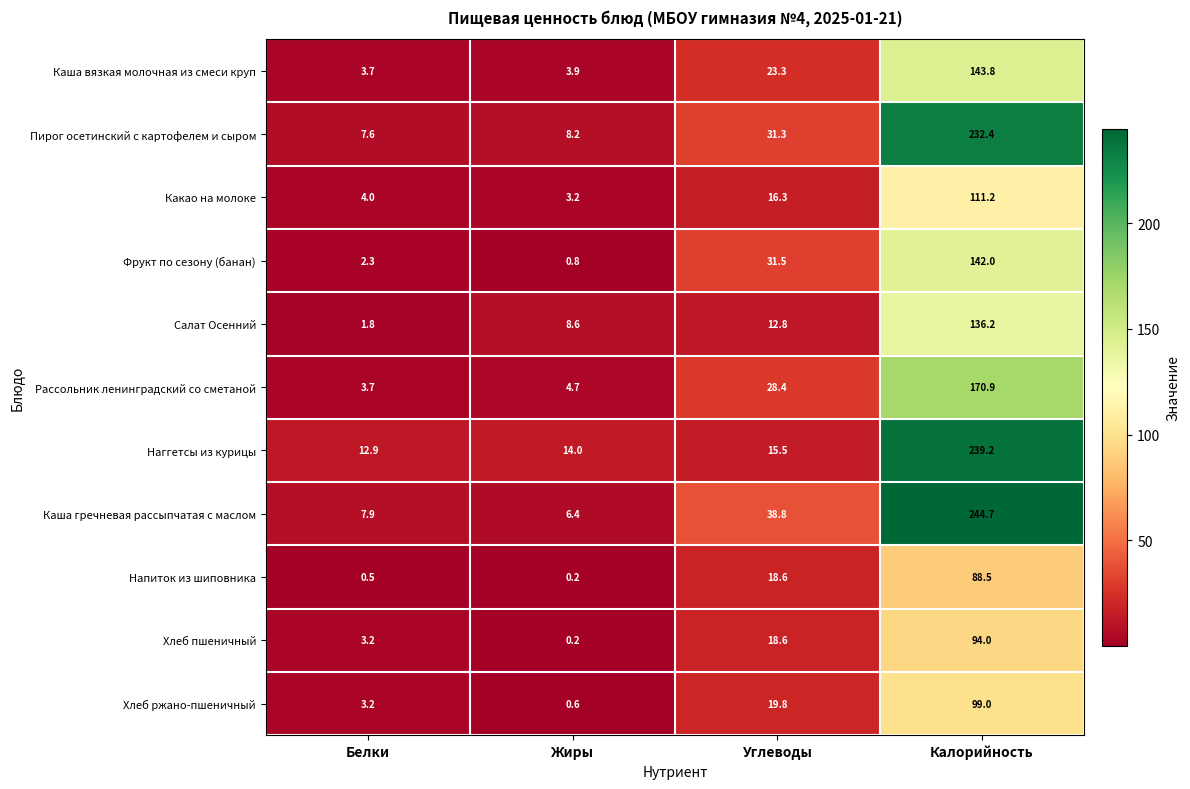

Is it true that Фрукт по сезону (банан) equals 226.6 at Калорийность?

False